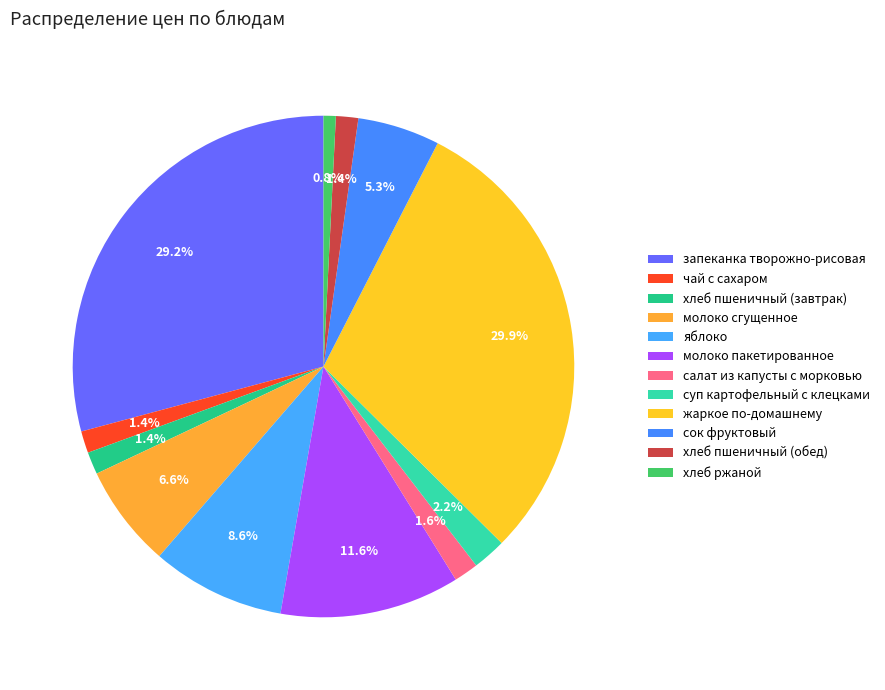

The хлеб пшеничный (обед) slice represents 11% of the pie. True or false?

False